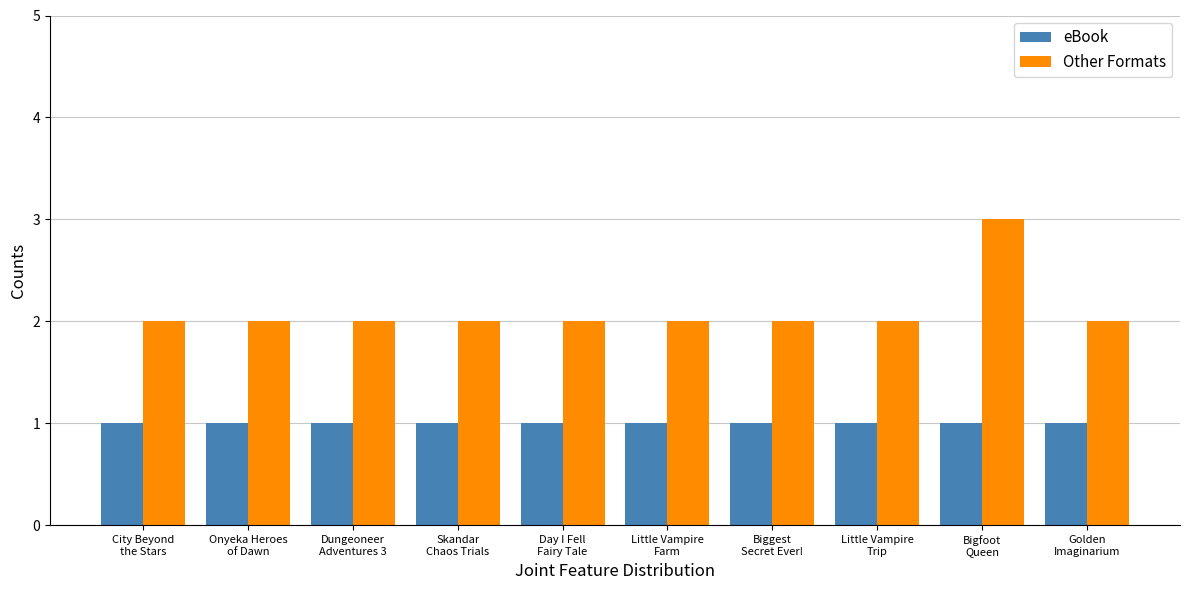

What is the difference between the highest and lowest values at Biggest
Secret Ever!?

1